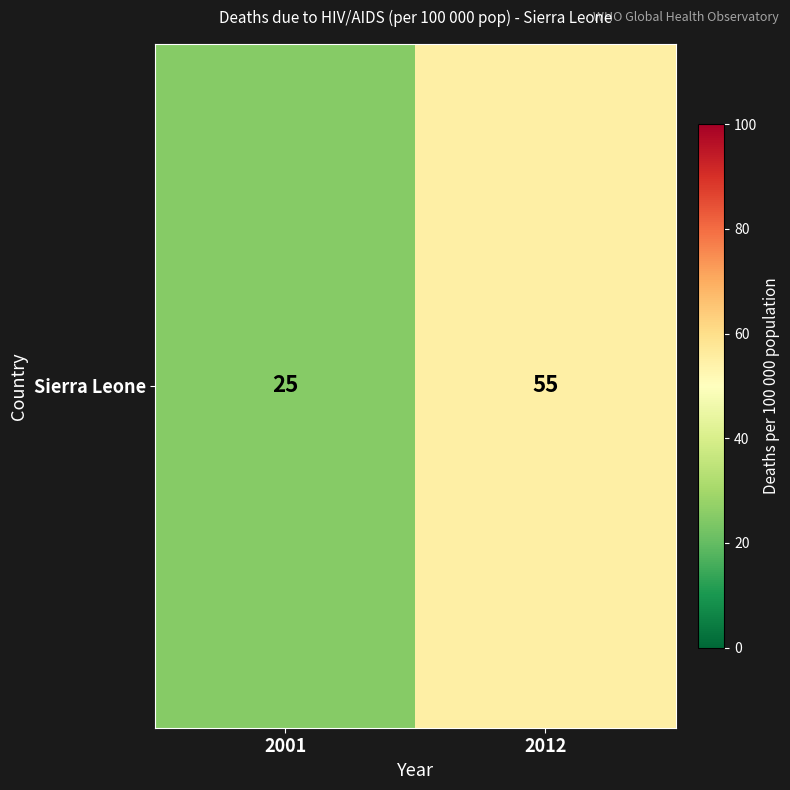

What is the ratio of the value at 2012 to the value at 2001?

2.2